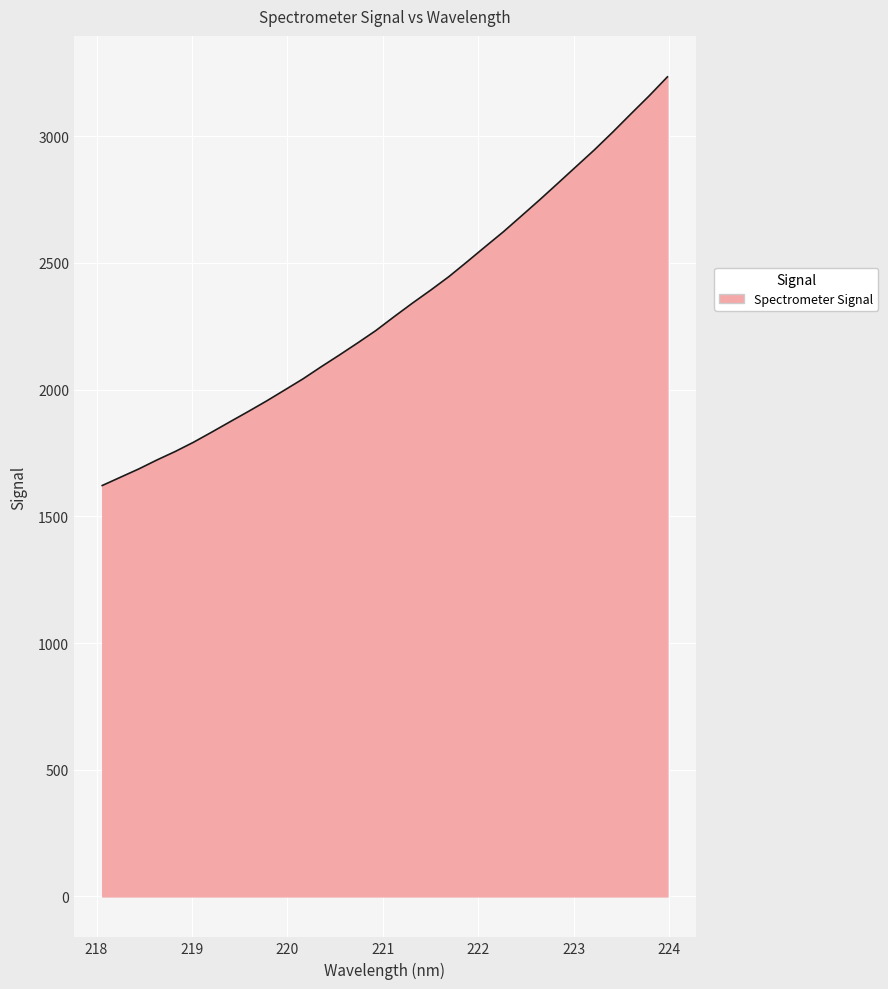

What is the difference between the maximum and minimum values?

1612.9